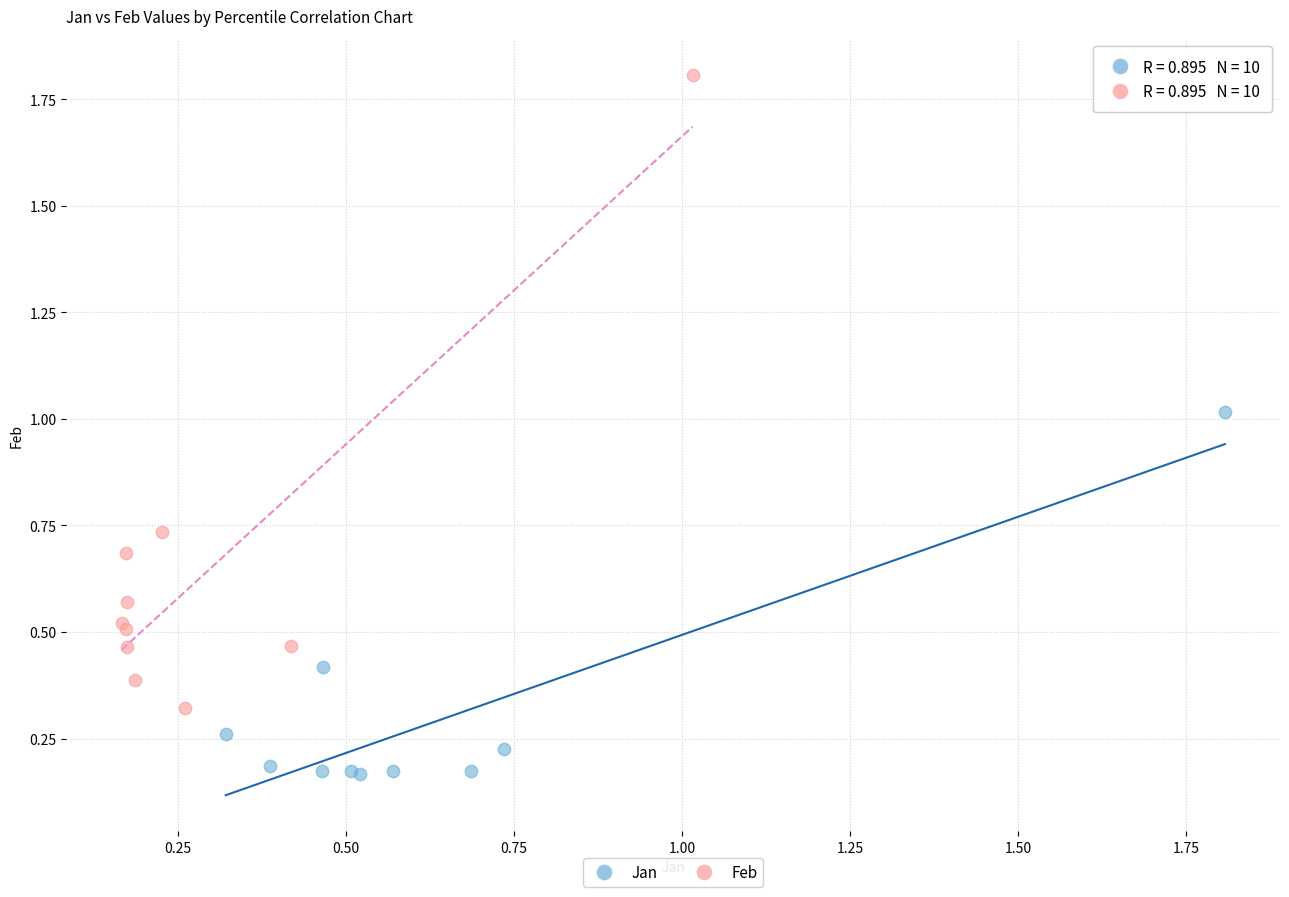

Which series has the widest spread of Y values?

Feb